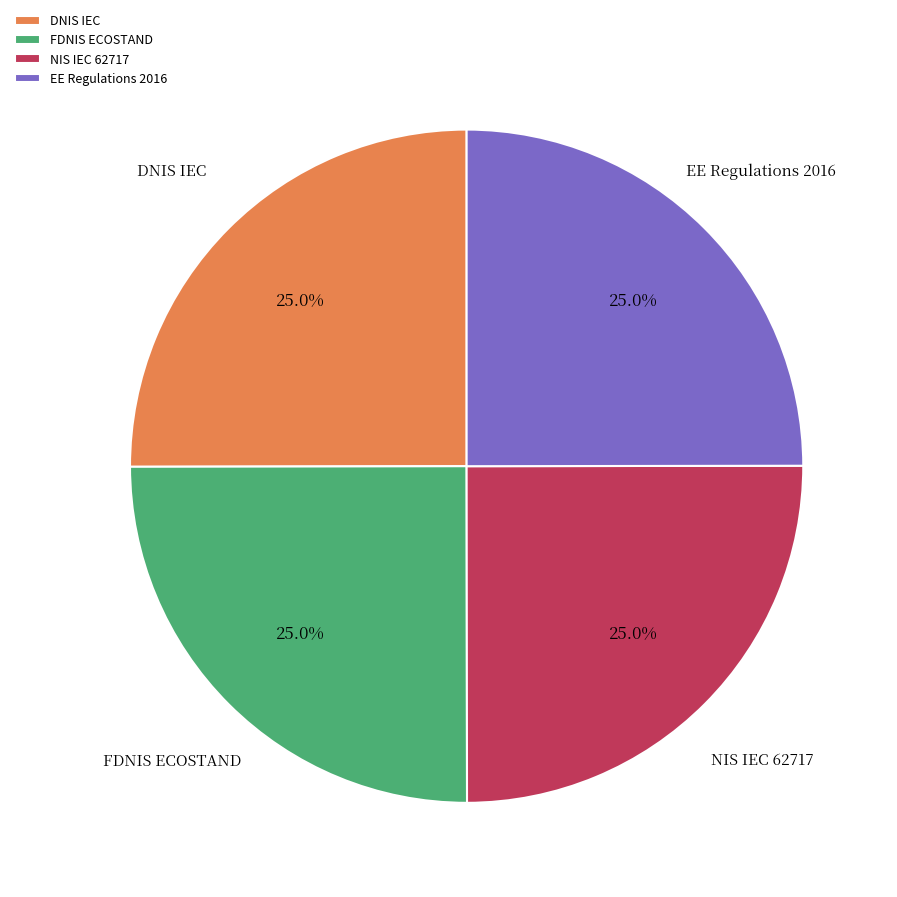

How many slices are in this pie chart?

4